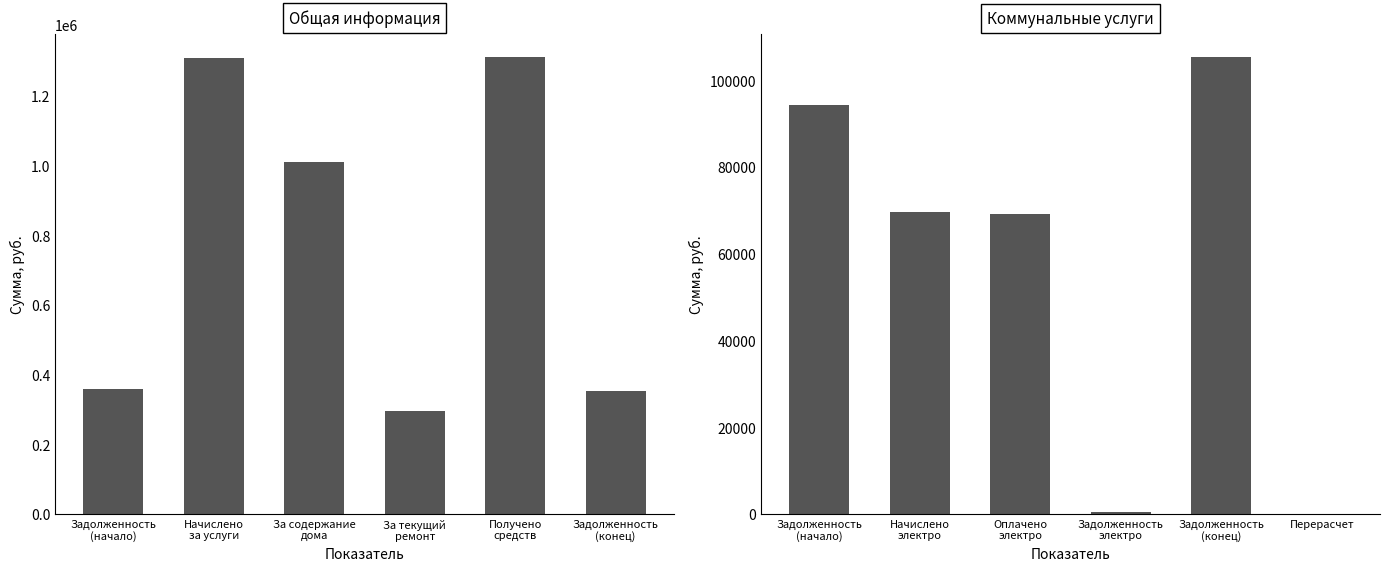

Are the bars horizontal?

No